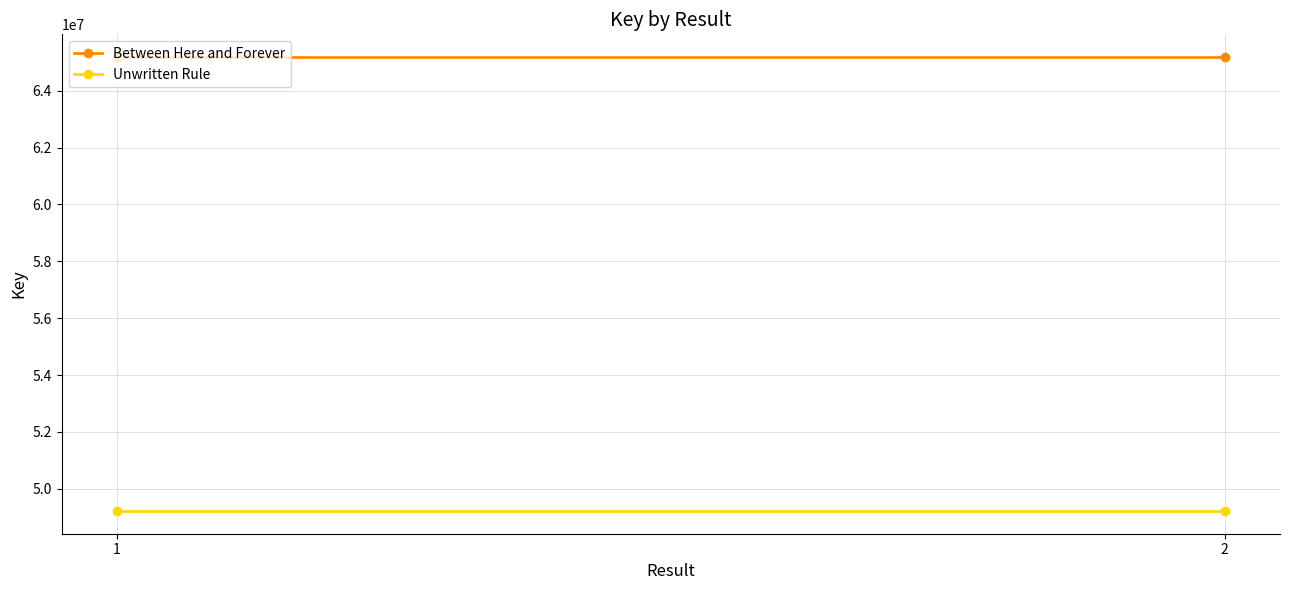

Rank the series at 1 from highest to lowest value.

Between Here and Forever, Unwritten Rule